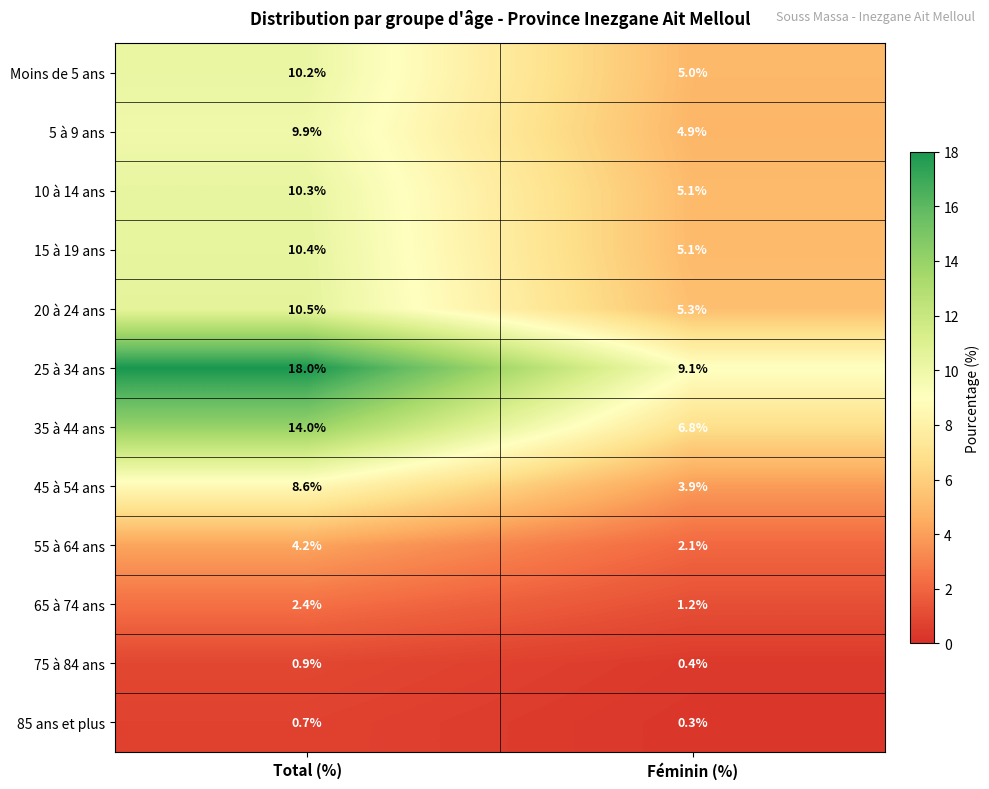

What is the sum of all 25 à 34 ans values?

27.1